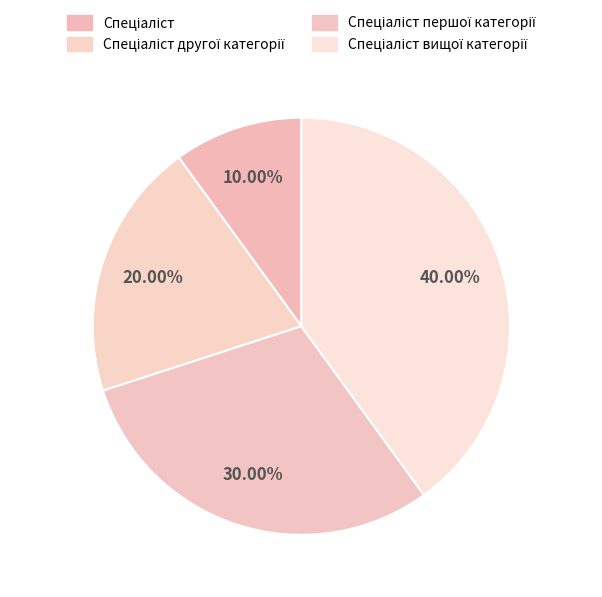

How many segments does this pie chart have?

4